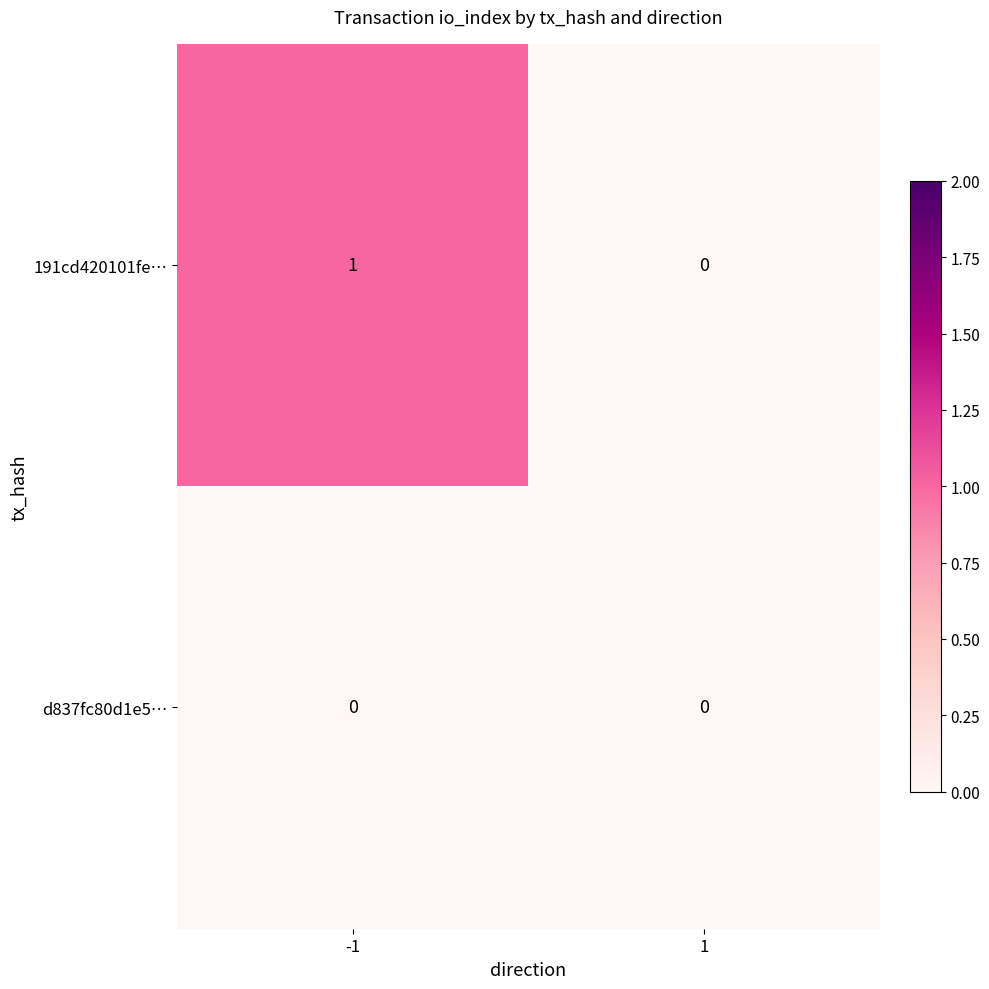

True or false: 191cd420101fe… has a value of 2 at -1.

False